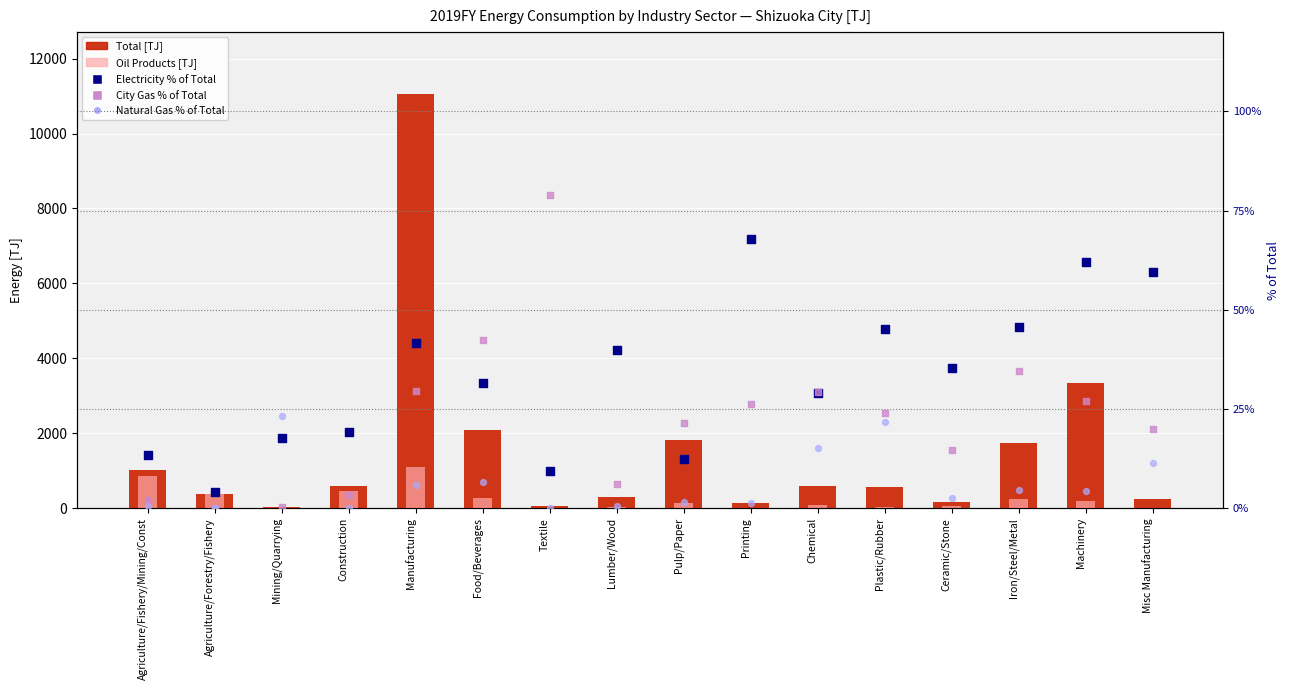

Is the value of City Gas % of Total at Iron/Steel/Metal greater than the value of Oil Products at Plastic/Rubber?

No